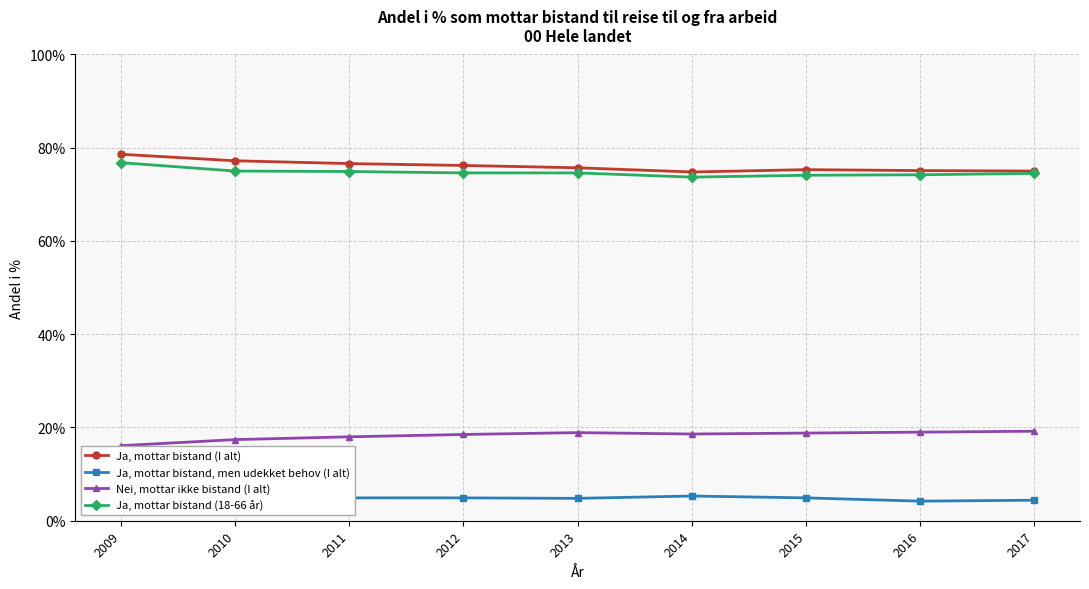

What is the spread (max minus min) of values at 2013?

70.9